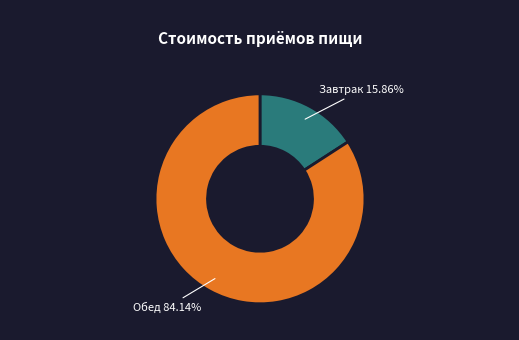

How many slices are in this pie chart?

2